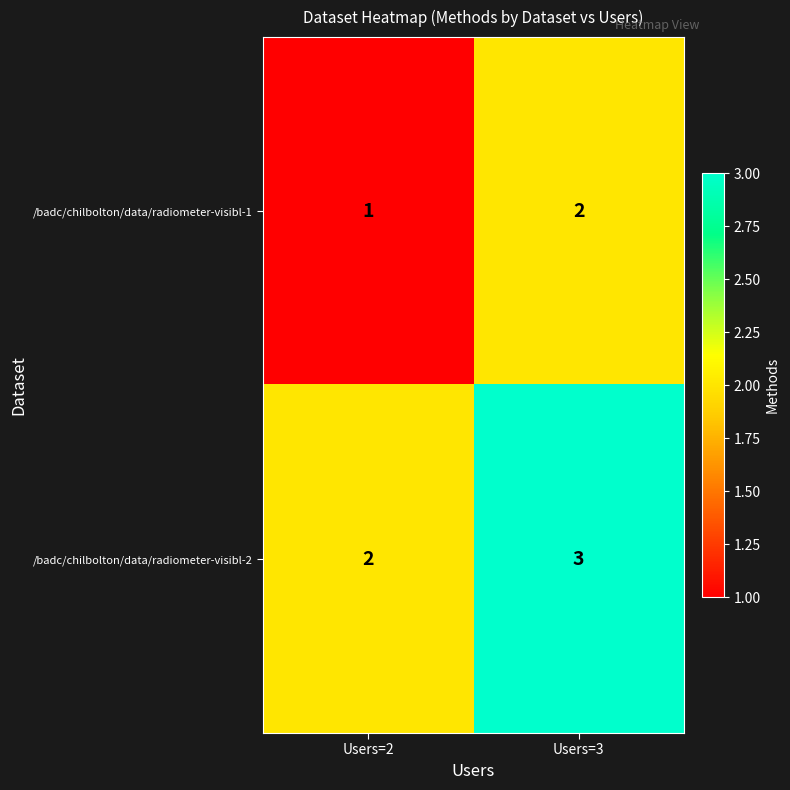

Rank the series by their average value, from highest to lowest.

/badc/chilbolton/data/radiometer-visibl-2, /badc/chilbolton/data/radiometer-visibl-1